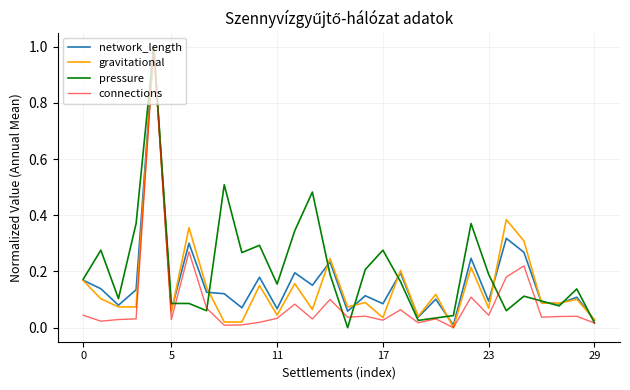

Which series has the largest total across all categories?

pressure